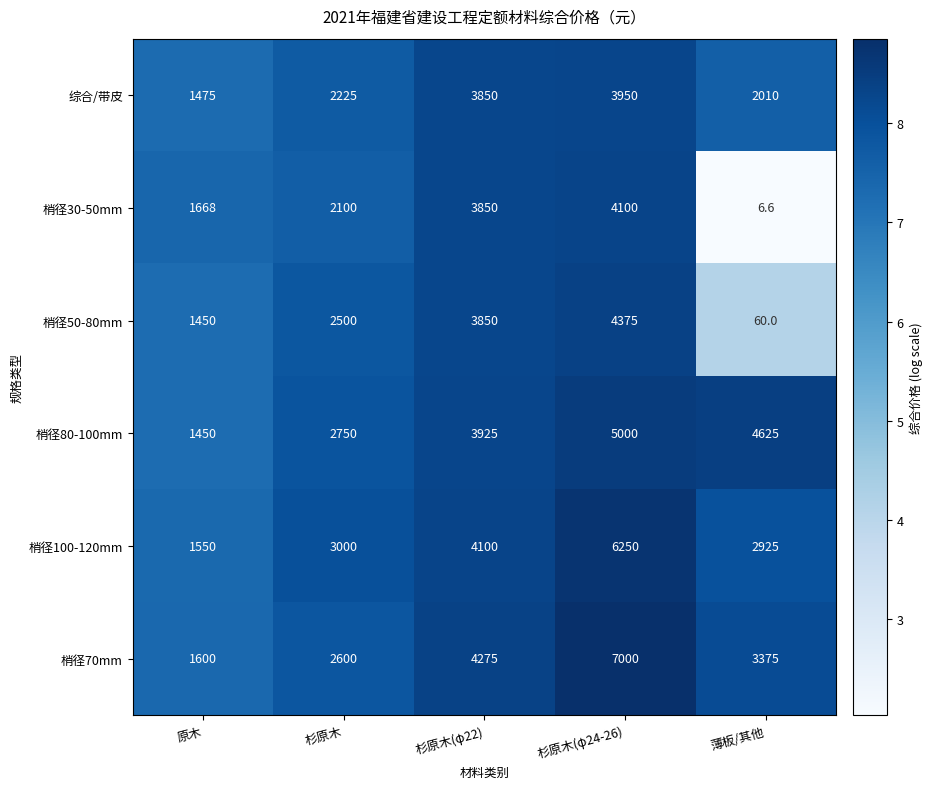

Which category has the lowest value across all series?

薄板/其他